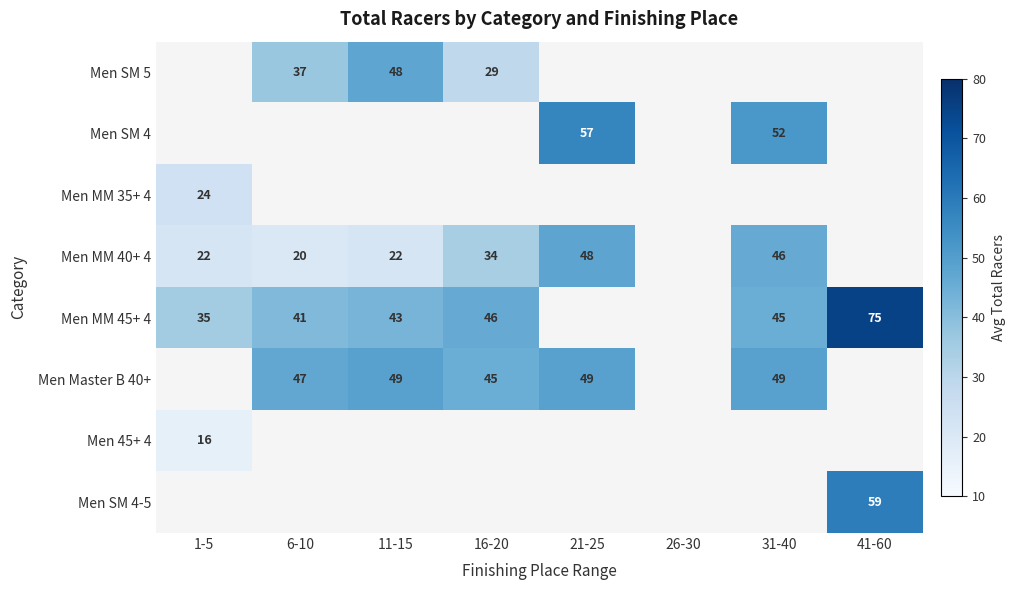

Is it true that Men MM 45+ 4 equals 19 at 1-5?

False